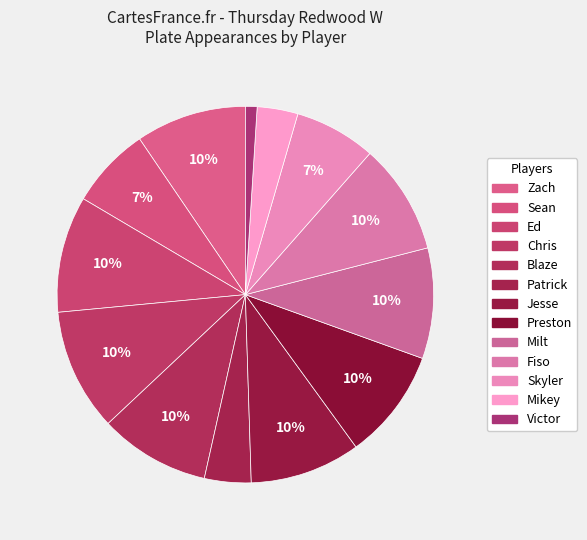

How many segments does this pie chart have?

13